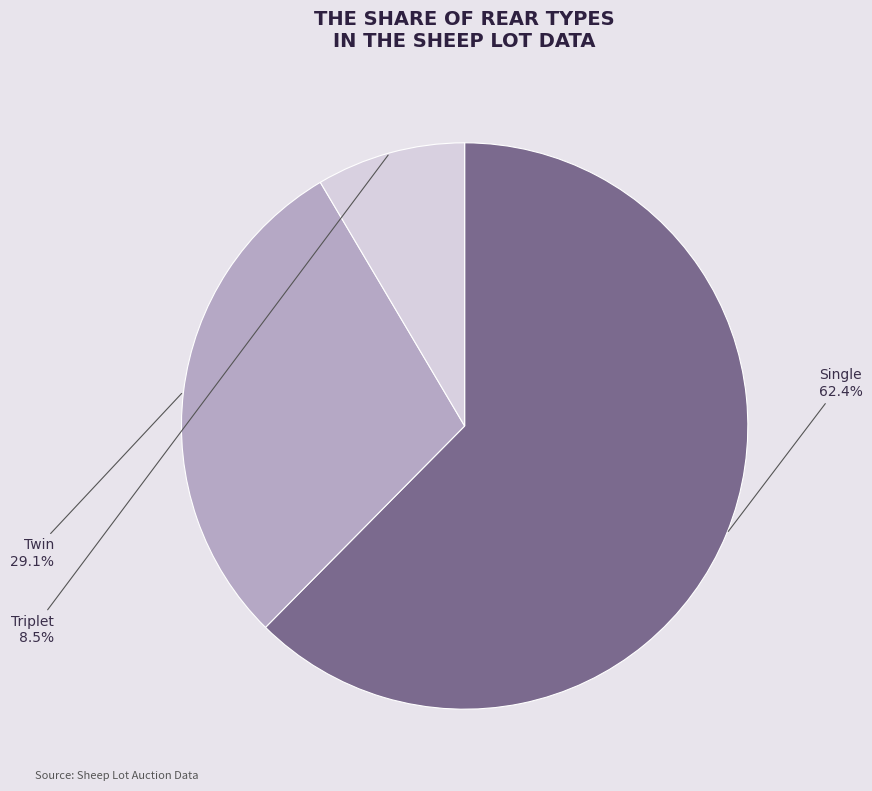

What is the ratio of the value at Triplet to the value at Twin?

0.3